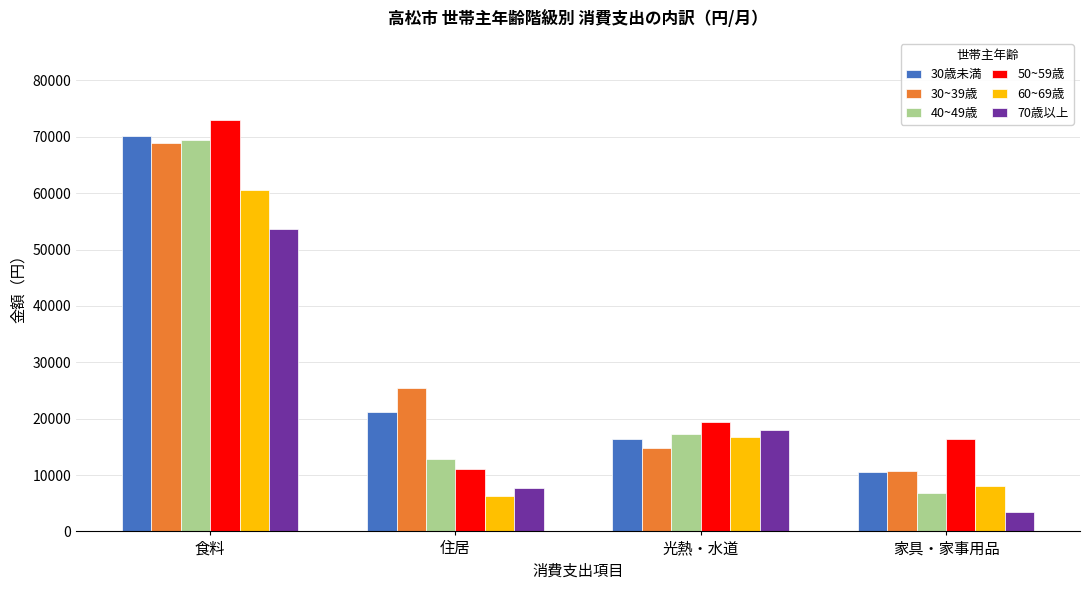

What is the difference between the 50~59歳 values at 住居 and 光熱・水道?

8325